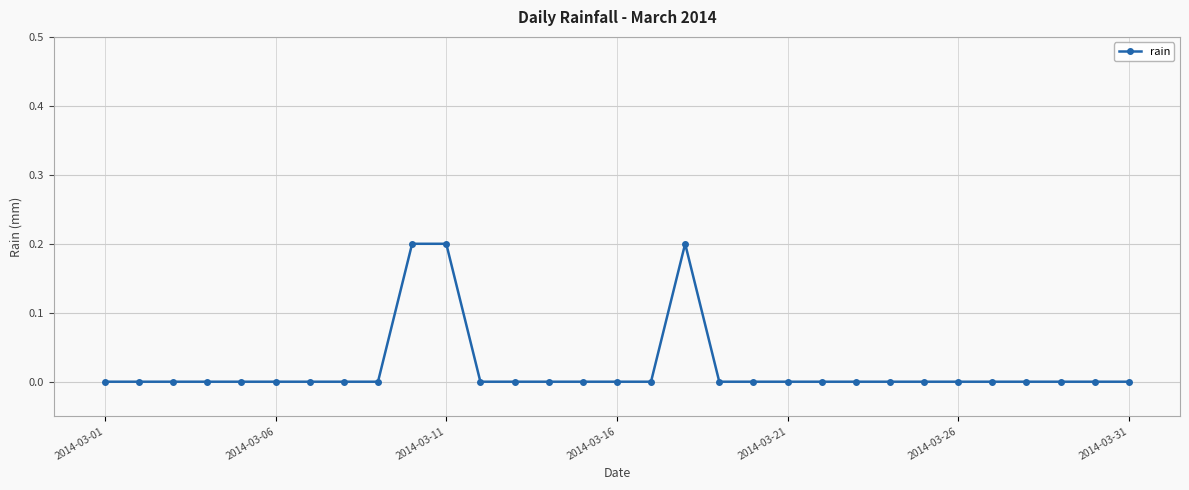

What is the sum of all values?

0.6